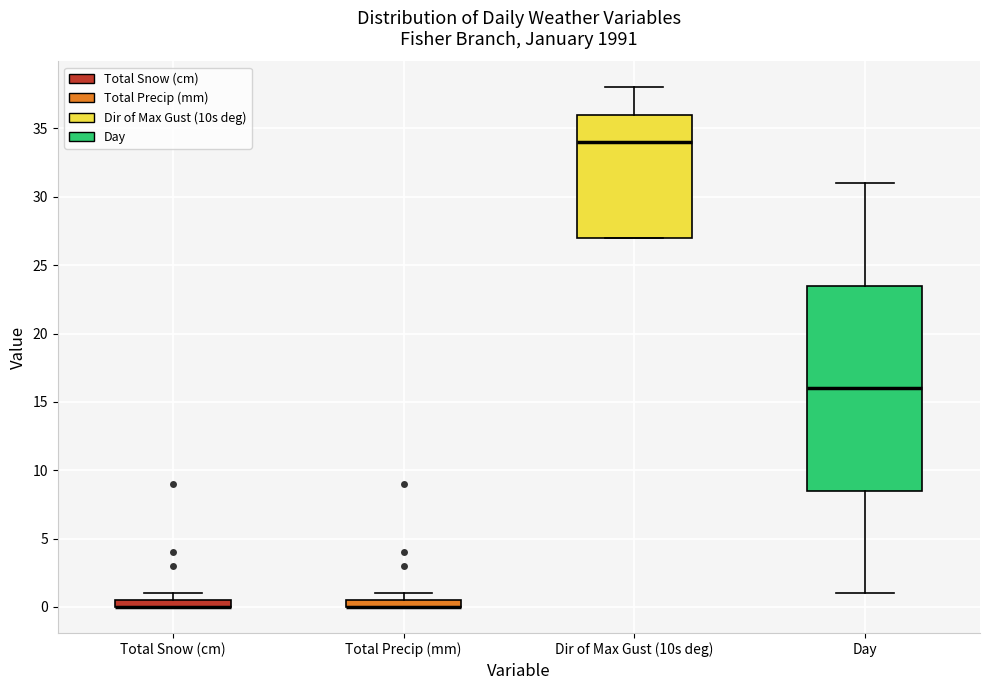

Which box is the tallest, from its lower edge to its upper edge?

Day